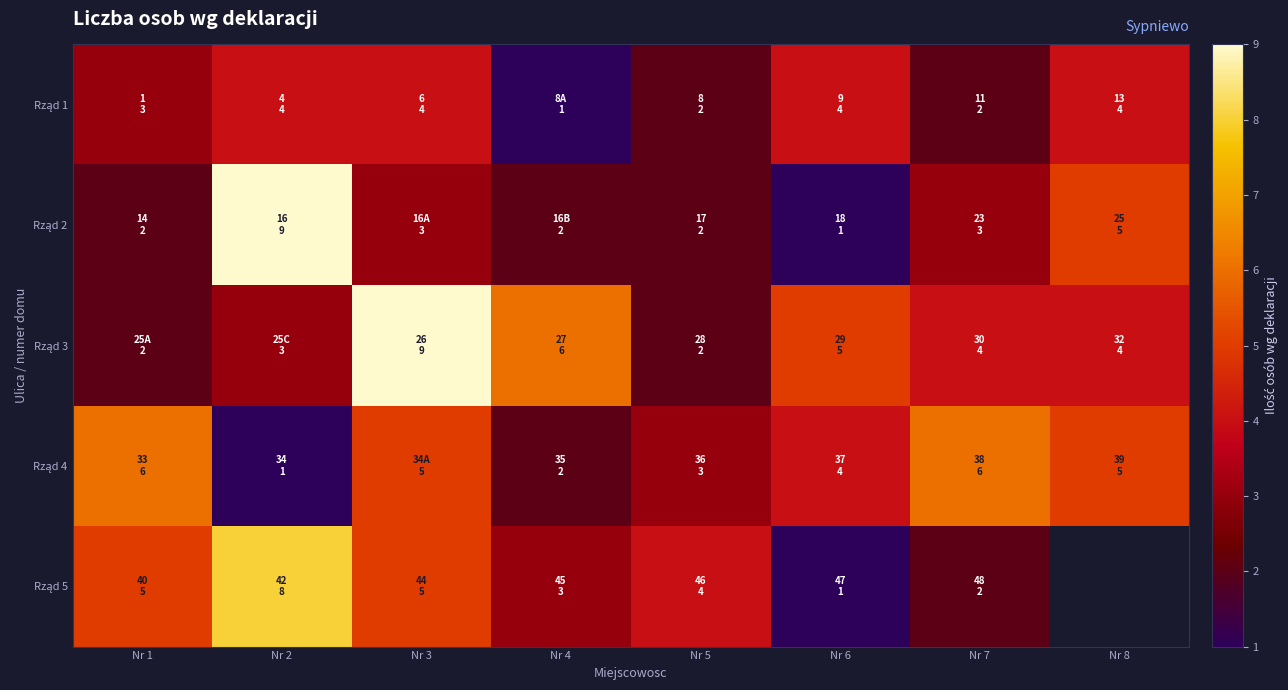

What is the difference between the second highest and minimum values in the Rząd 3 series?

4.0